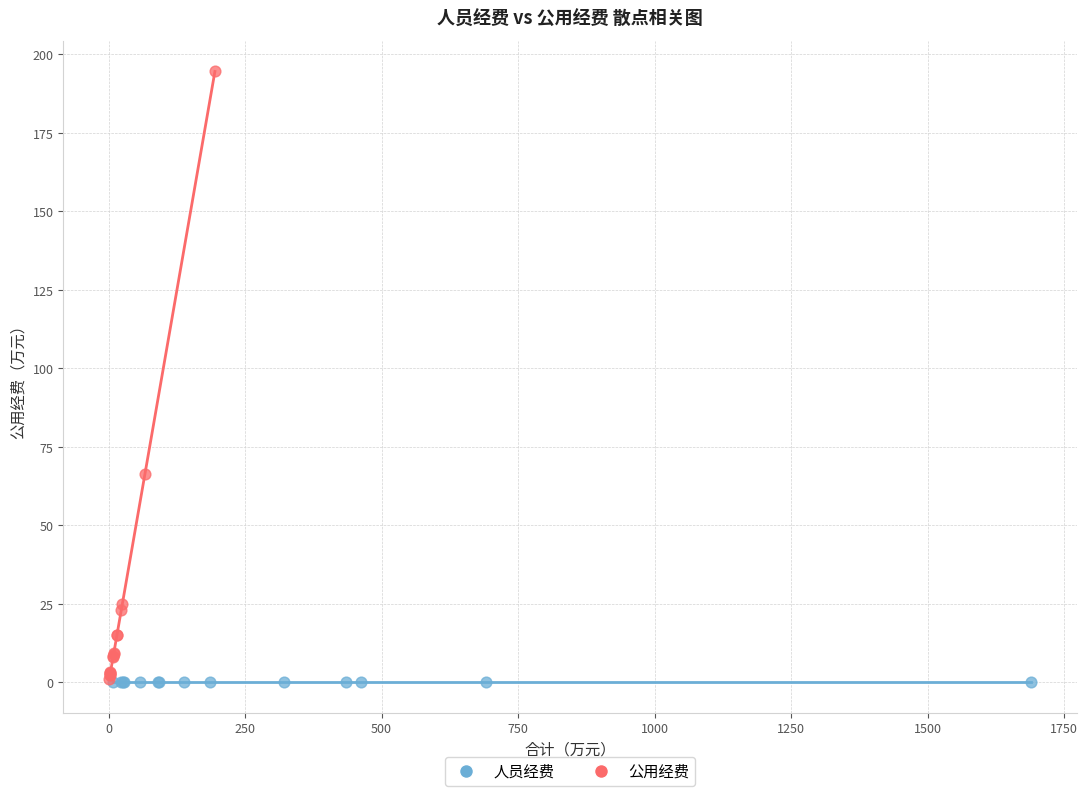

Which series reaches the maximum Y coordinate?

公用经费